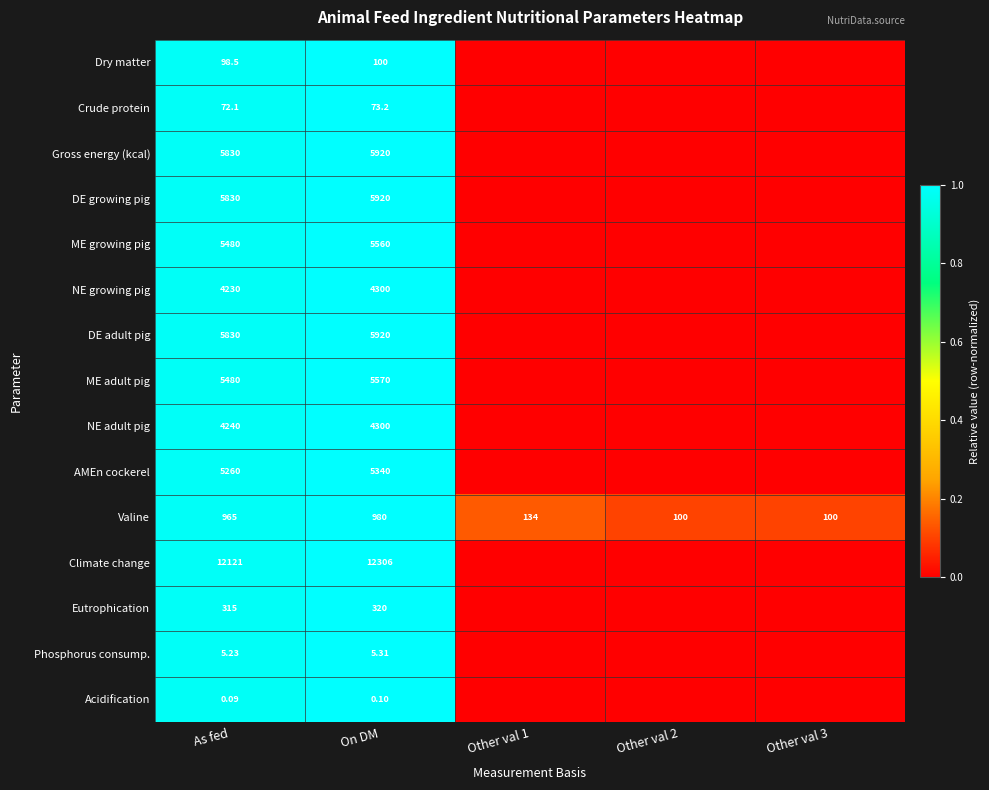

At which label does Valine first exceed 134?

As fed